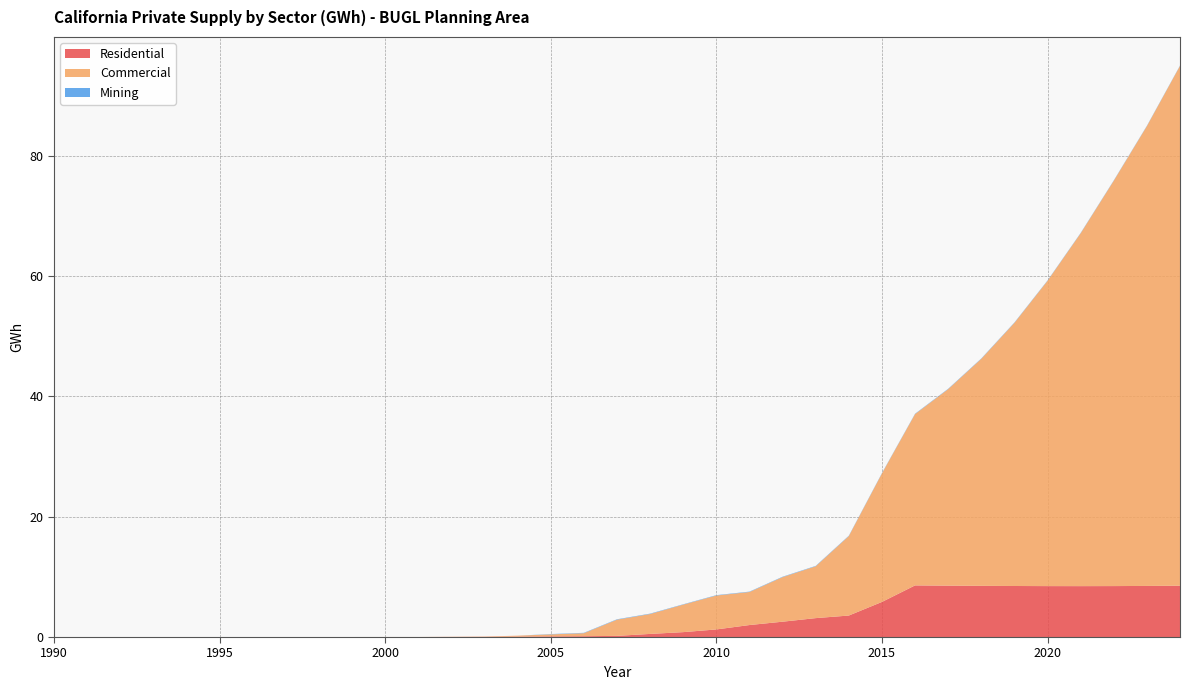

How many interior local valleys does the Residential series have?

2